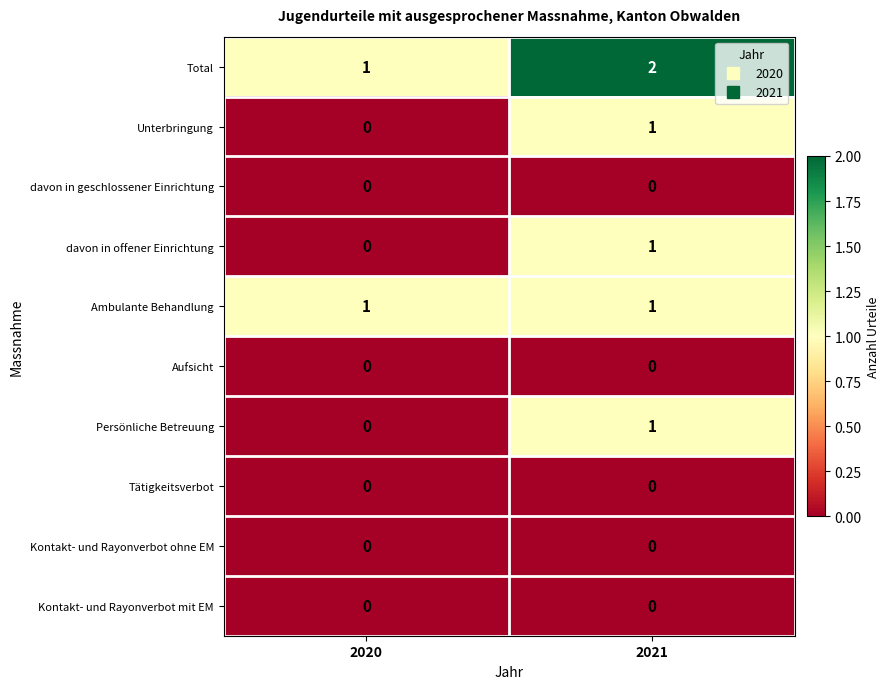

The Aufsicht series shows 0 at 2021. True or false?

True